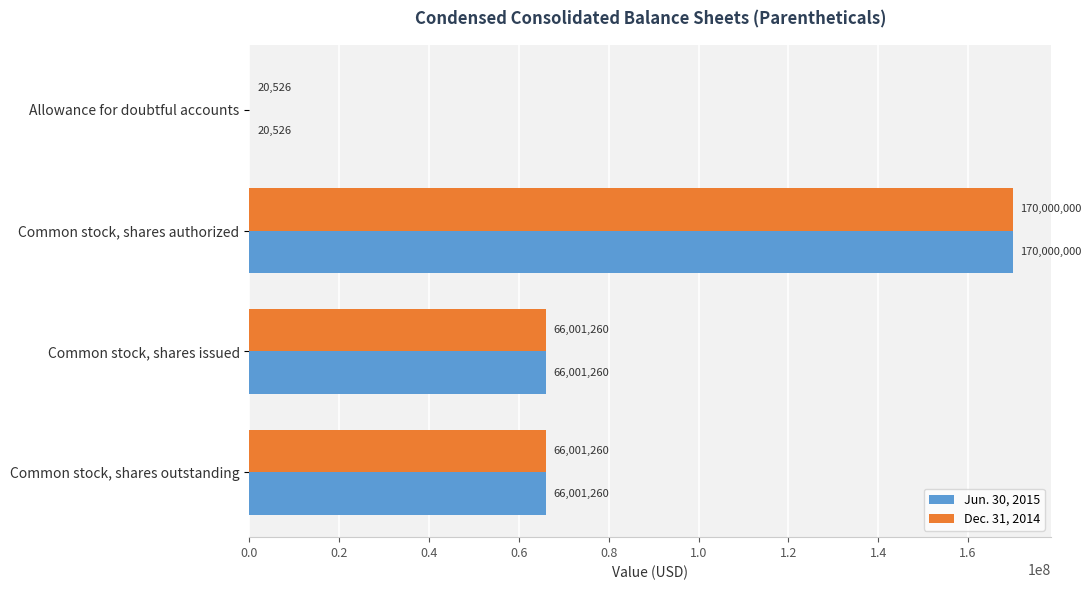

At which category is the sum across all series the highest?

Common stock, shares authorized